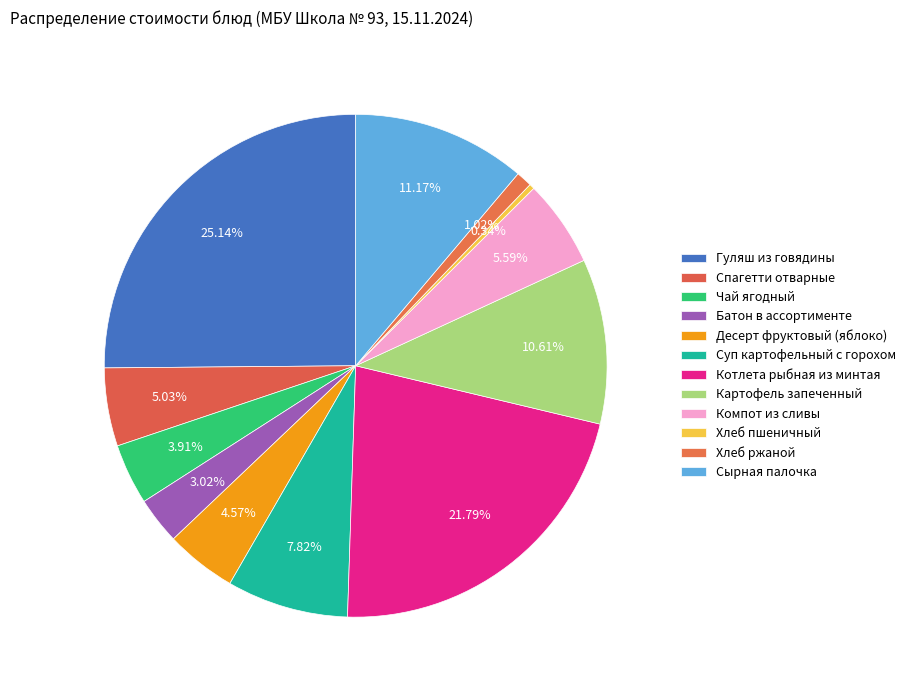

Does Котлета рыбная из минтая represent more than half of the total?

No